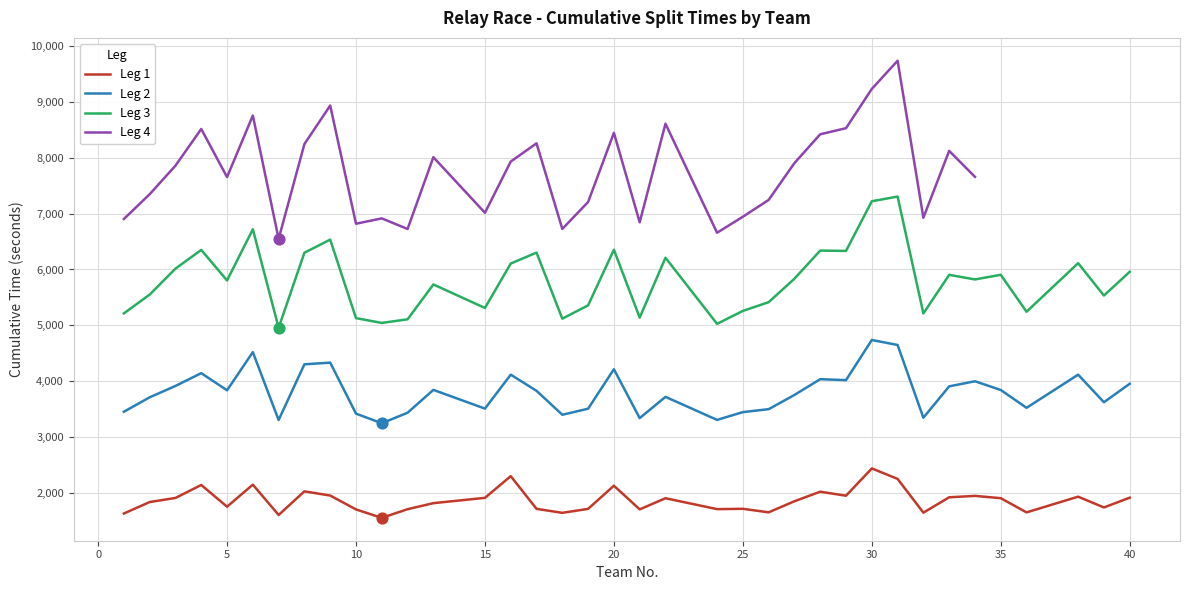

What are all the series names shown in the legend?

Leg 1, Leg 2, Leg 3, Leg 4